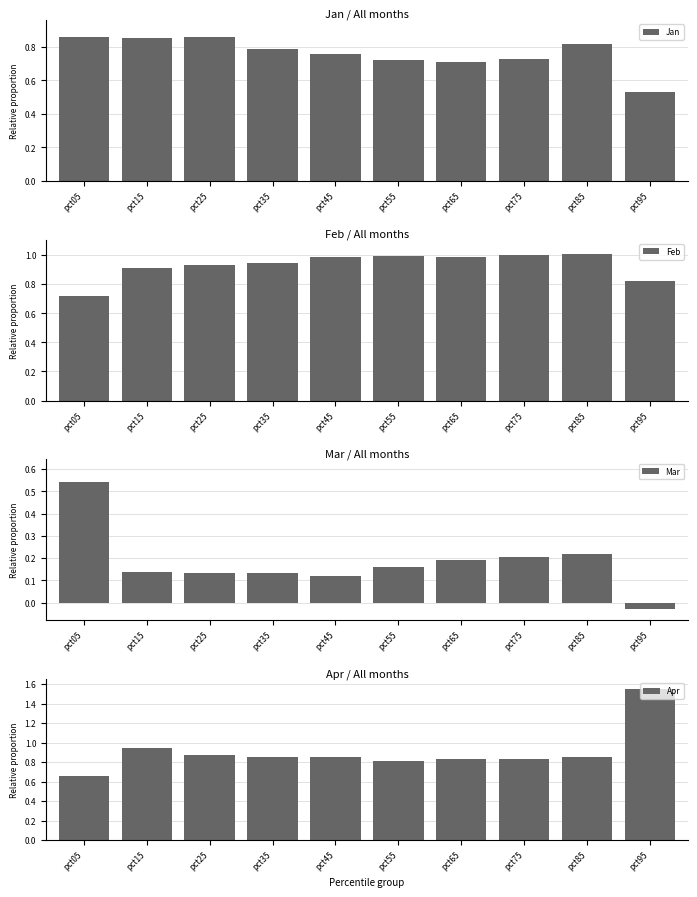

How many groups of bars are there?

10